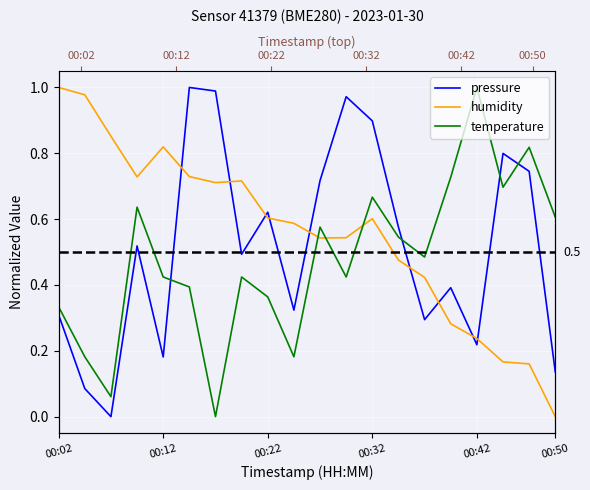

The value of humidity at 11 is 0.3. True or false?

False